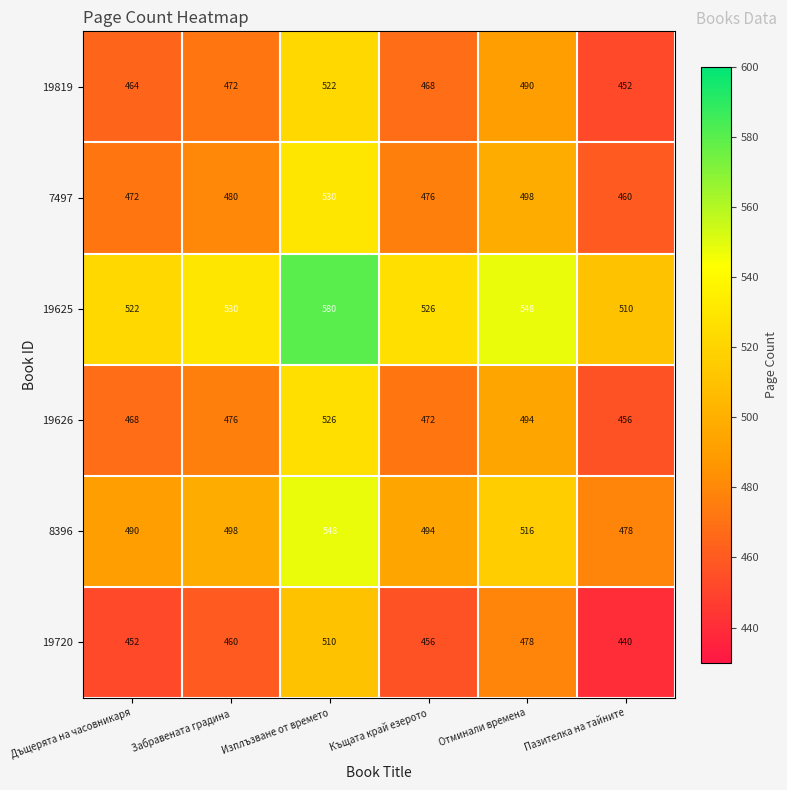

What is the difference between the 19819 values at Къщата край езерото and Пазителка на тайните?

16